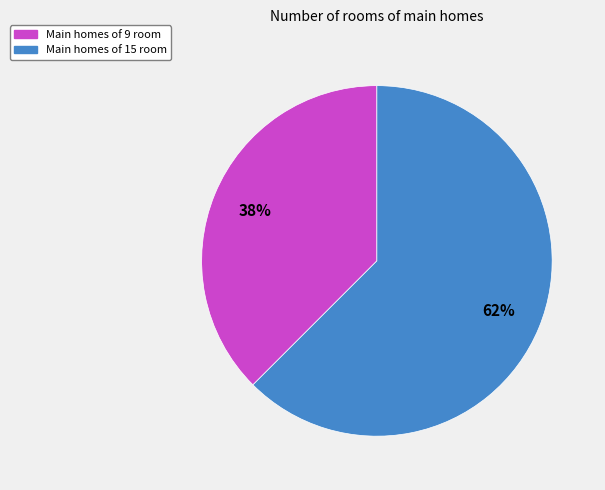

Is the sum of Main homes of 15 room and Main homes of 9 room greater than half?

Yes